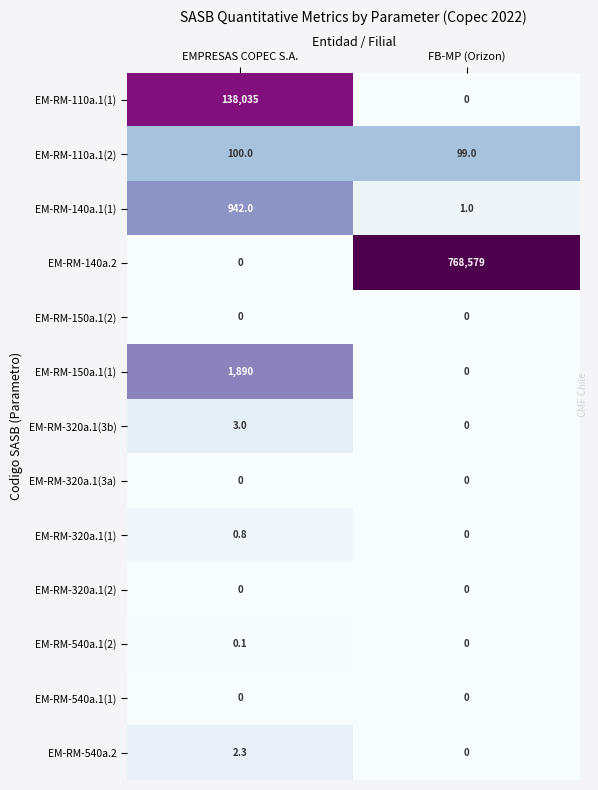

Where is EM-RM-110a.1(1) nearest to the value 69017?

FB-MP (Orizon)